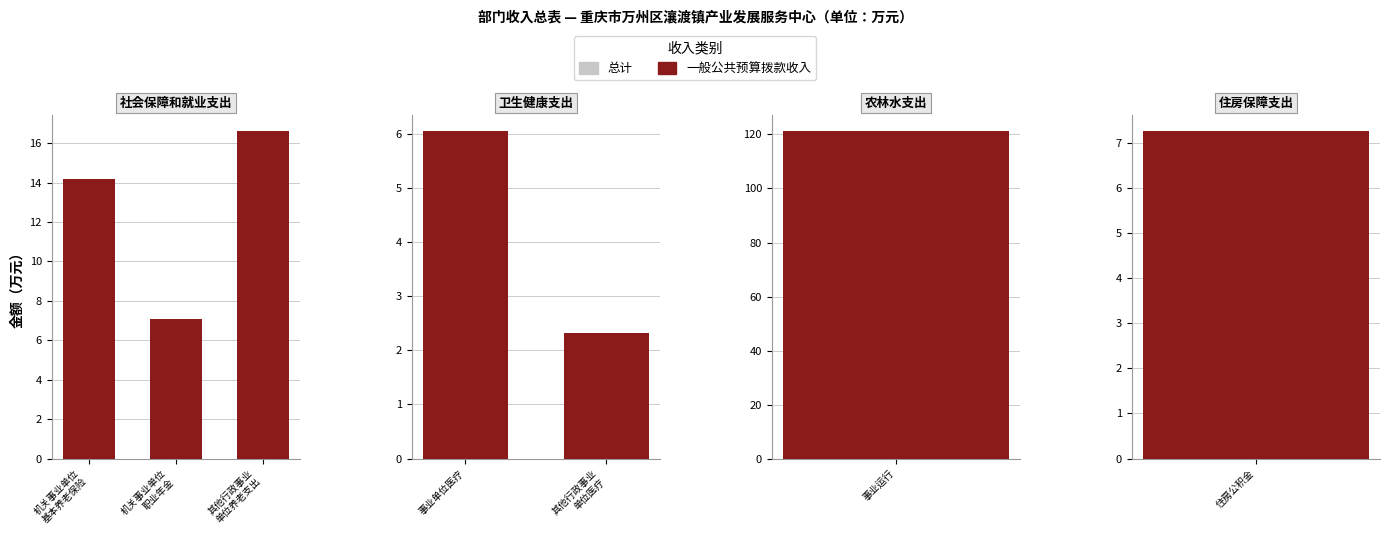

What value does the 总计 series have at 事业单位医疗?

6.0